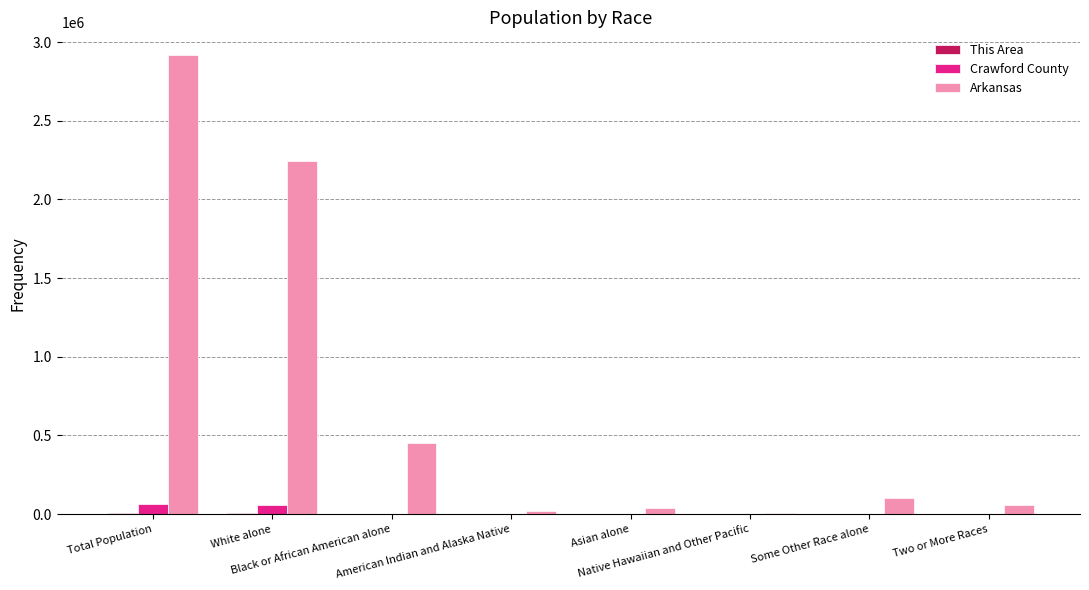

What is the sum of all Arkansas values?

5831836